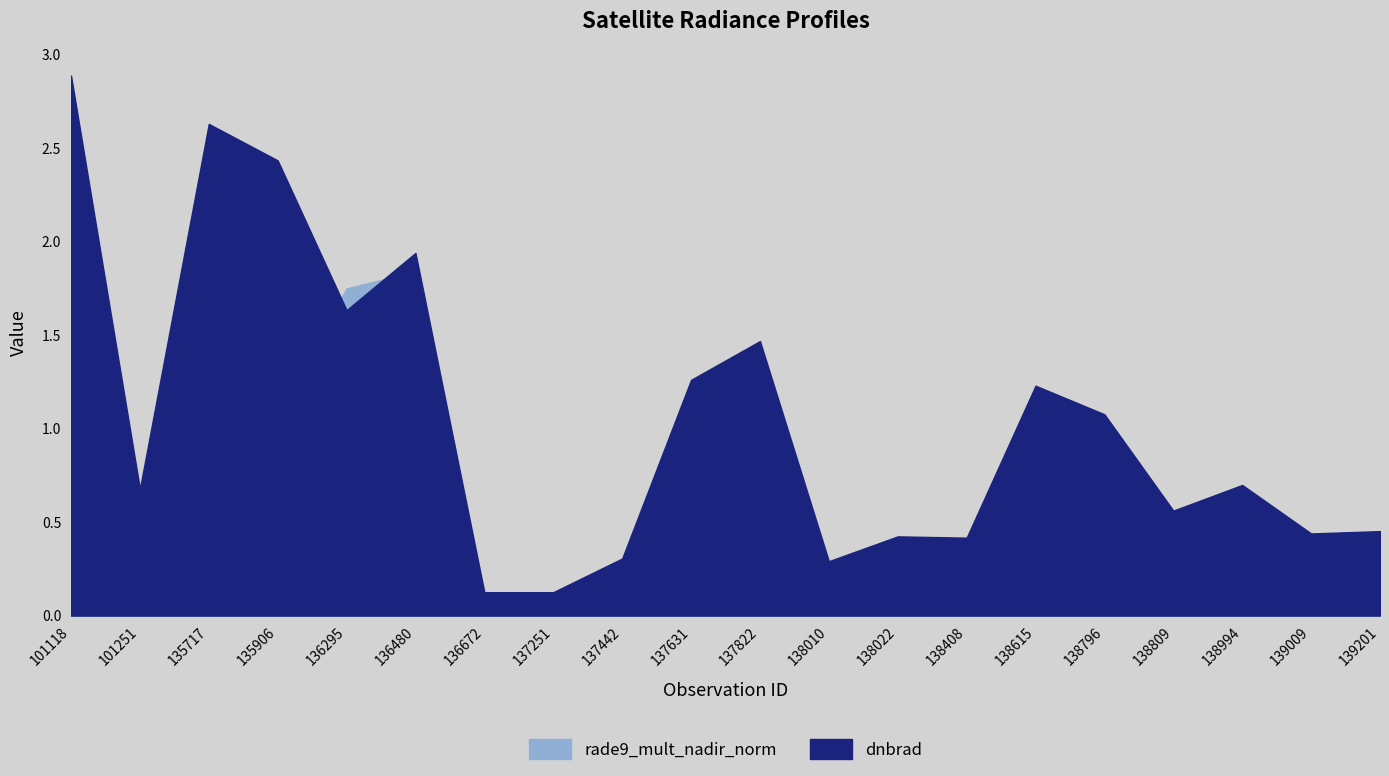

Which series has the largest range (max minus min)?

dnbrad